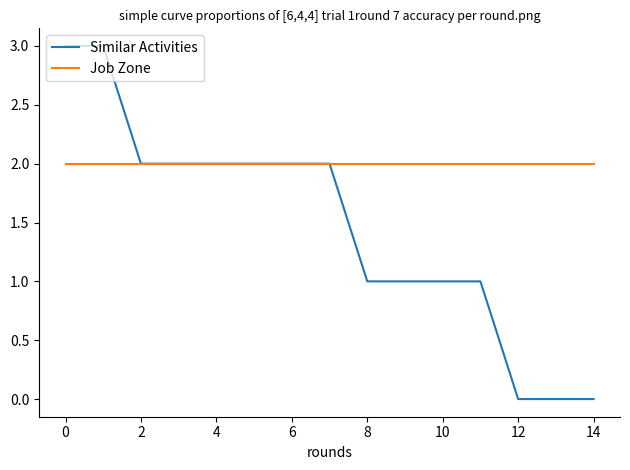

Which series has the largest total across all categories?

Job Zone